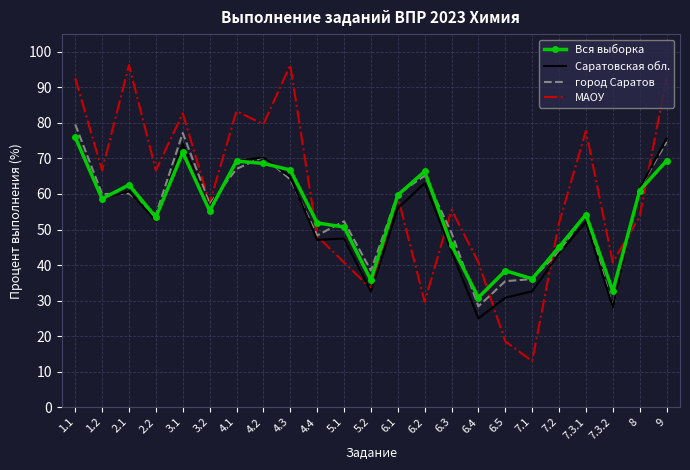

What is the difference between the maximum and second lowest values in the Вся выборка series?

43.3